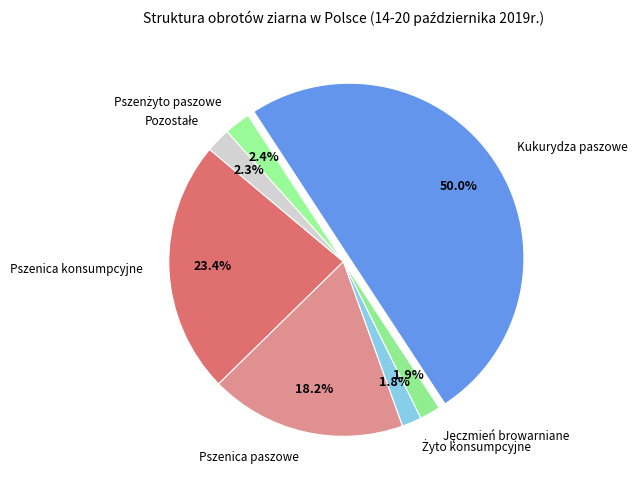

Which category has the biggest portion of the pie?

Kukurydza paszowe